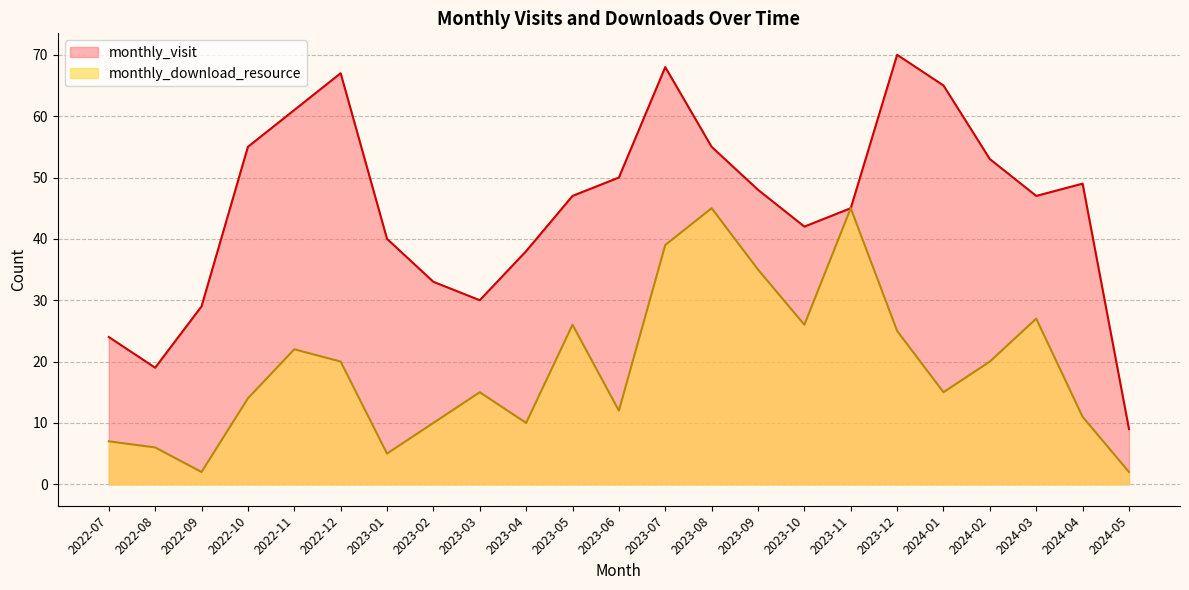

Which category has the lowest value across all series?

2022-09